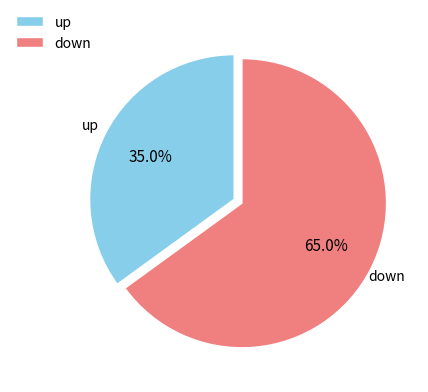

Rank the categories by value from lowest to highest.

up, down